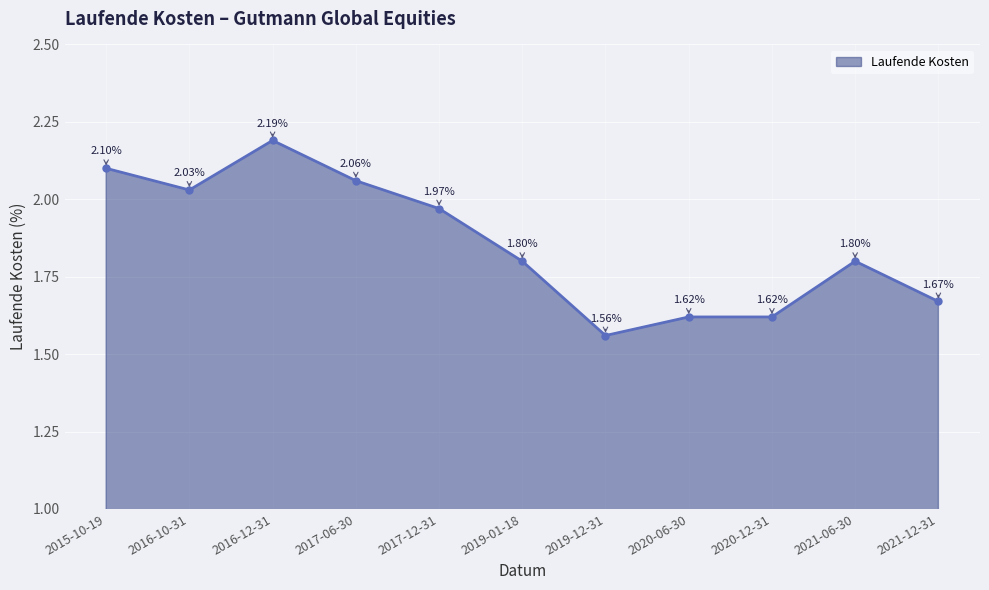

What is the difference between the values at 2017-12-31 and 2021-12-31?

0.3